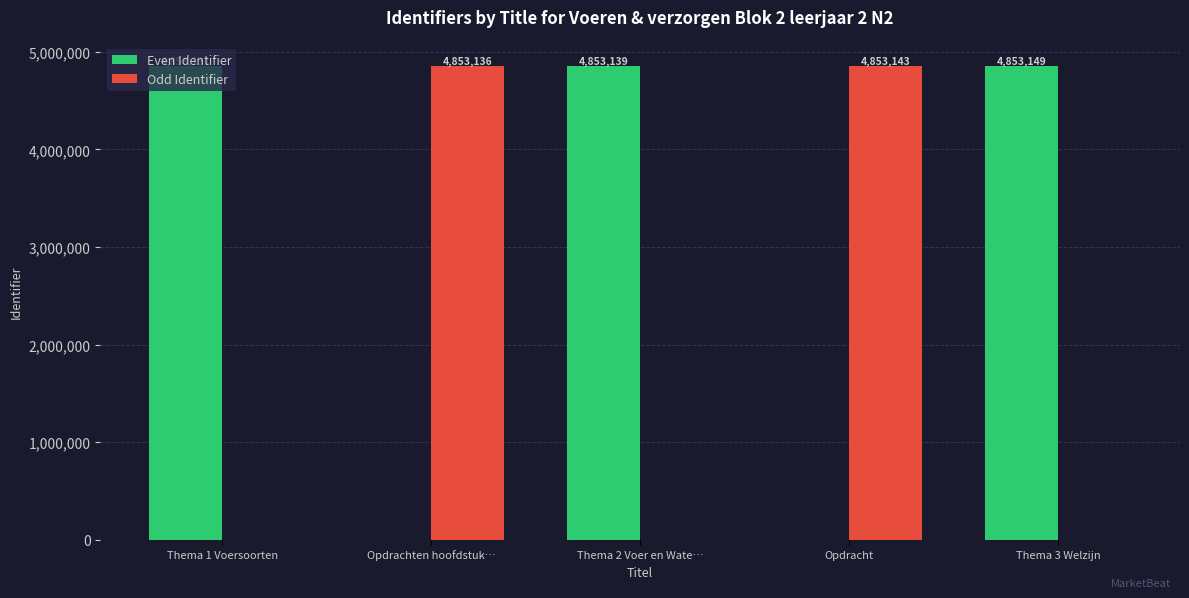

How many categories are shown in the chart?

5